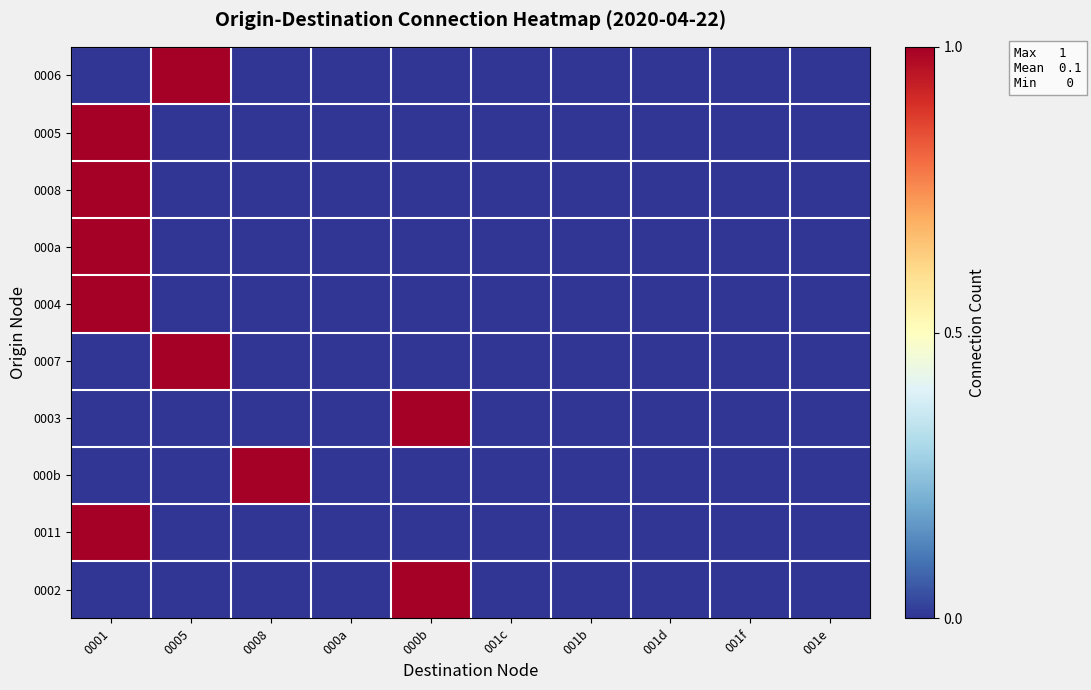

What is the total value across all series at 0008?

1